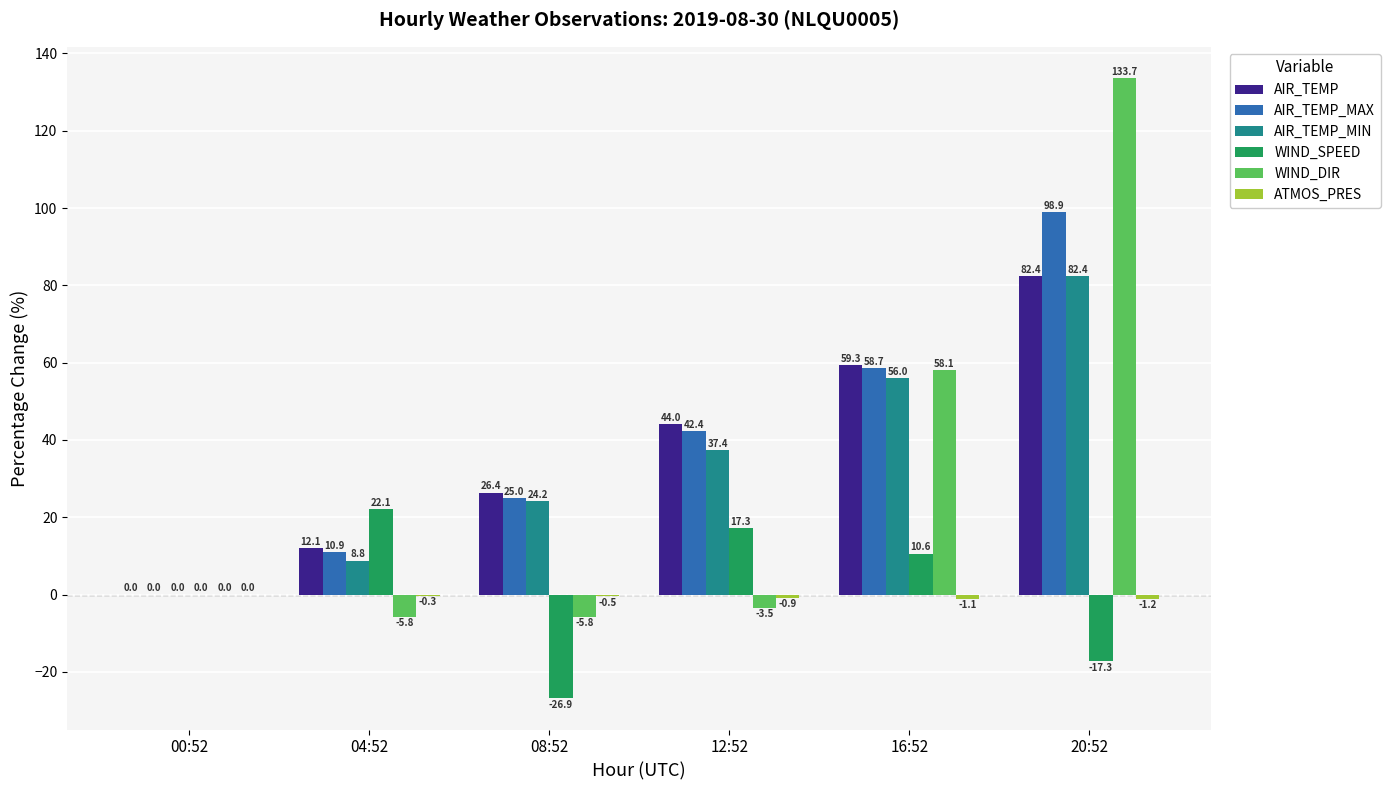

What is the sum of all WIND_DIR values?

176.7